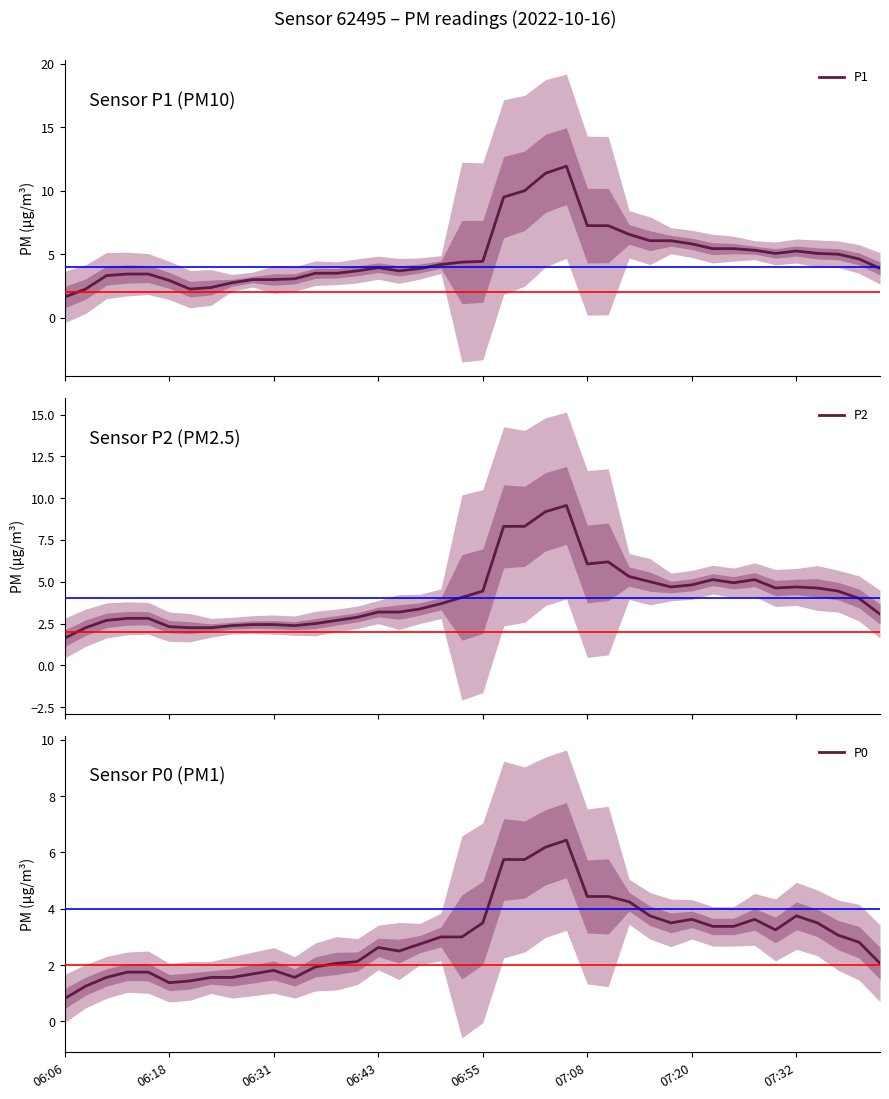

Which series has the largest total across all categories?

P1